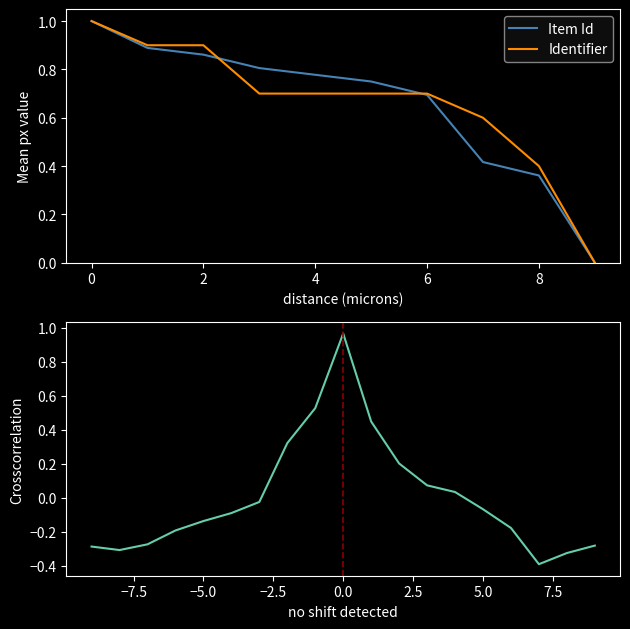

Is it true that Identifier equals 1.0 at 3143?

False